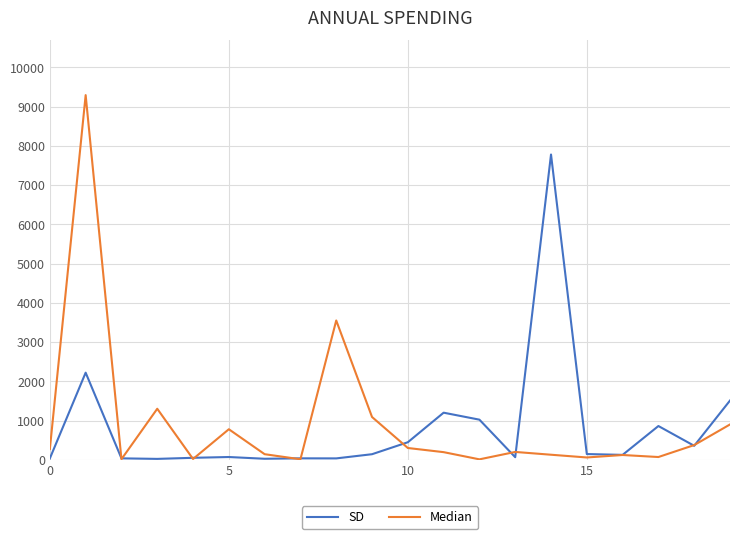

What is the difference between the maximum and minimum values in the SD series?

7757.6